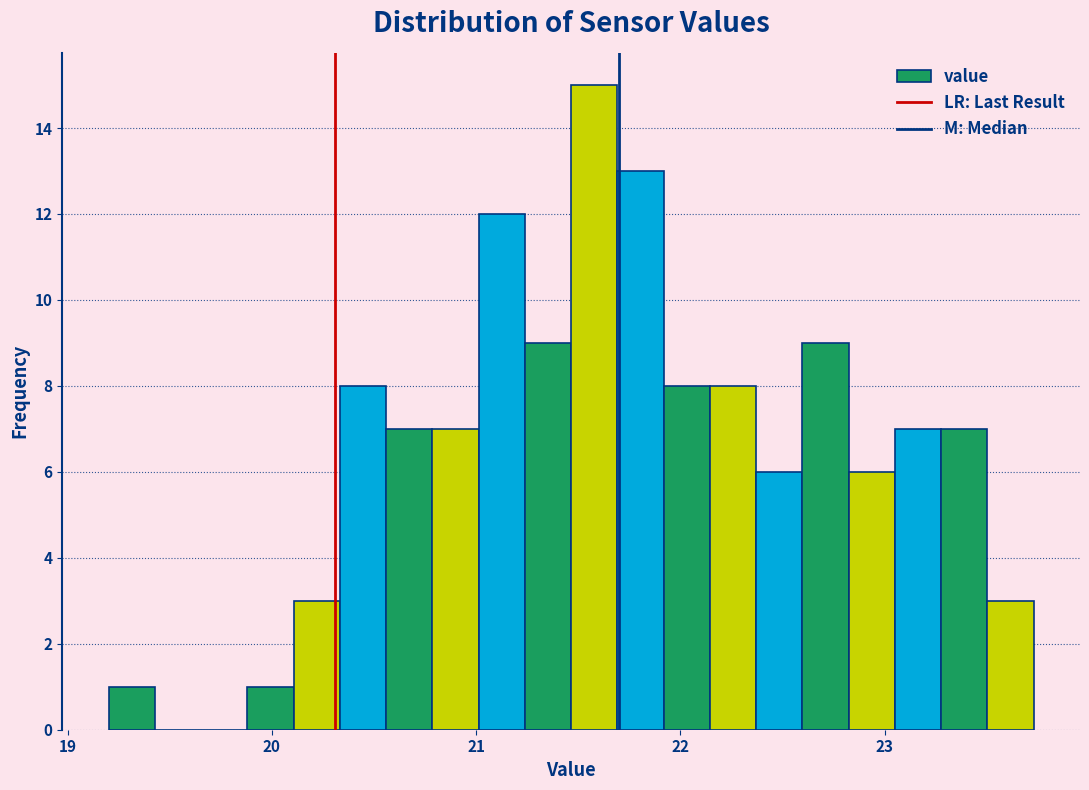

Read against the x-axis, roughly where is the centre of the tallest bar?

21.6